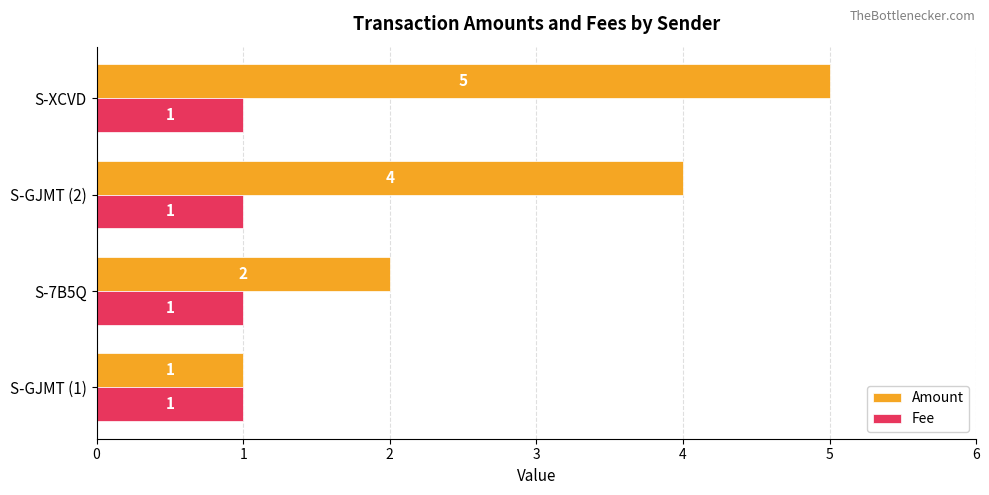

What is the total value across all series at S-XCVD?

6.0